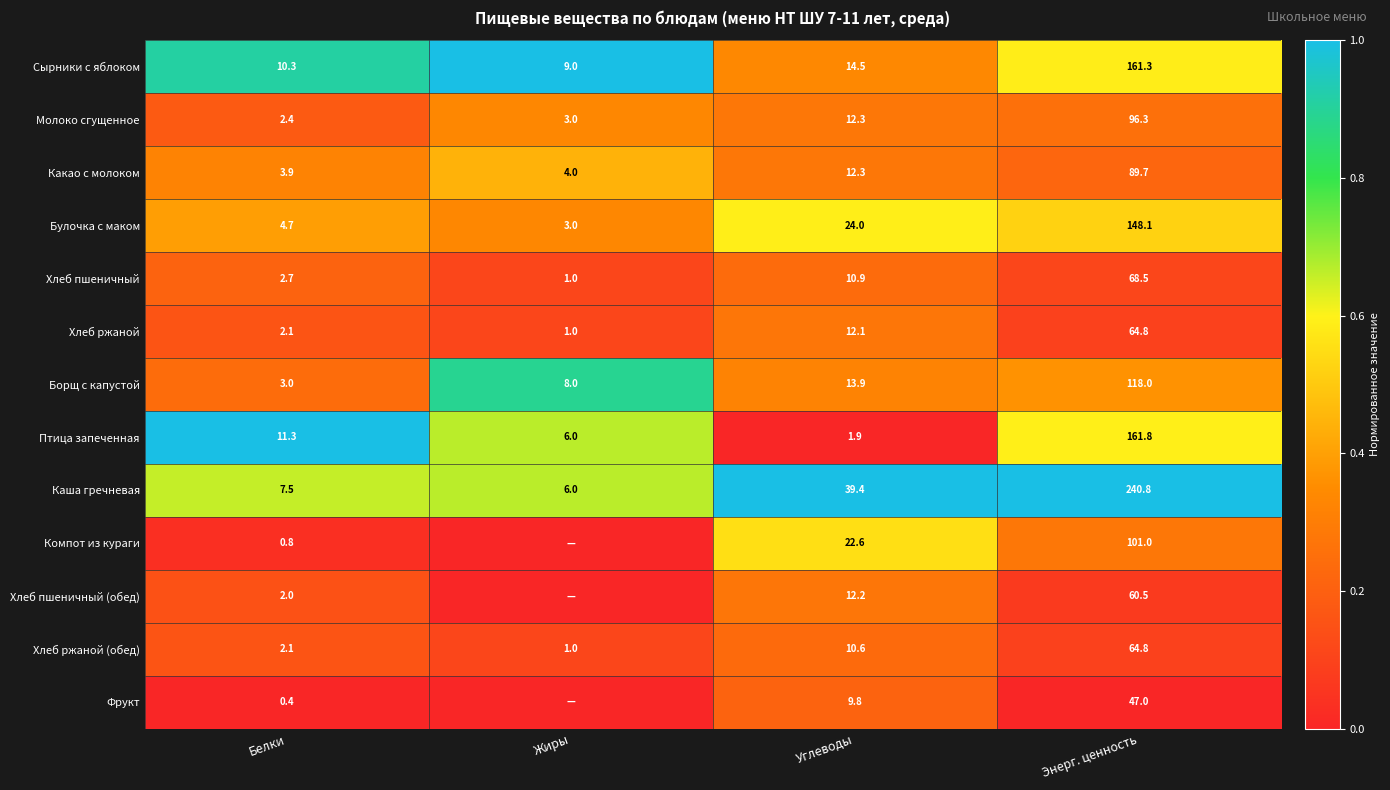

What is the lowest value of the Хлеб ржаной (обед) series?

1.0